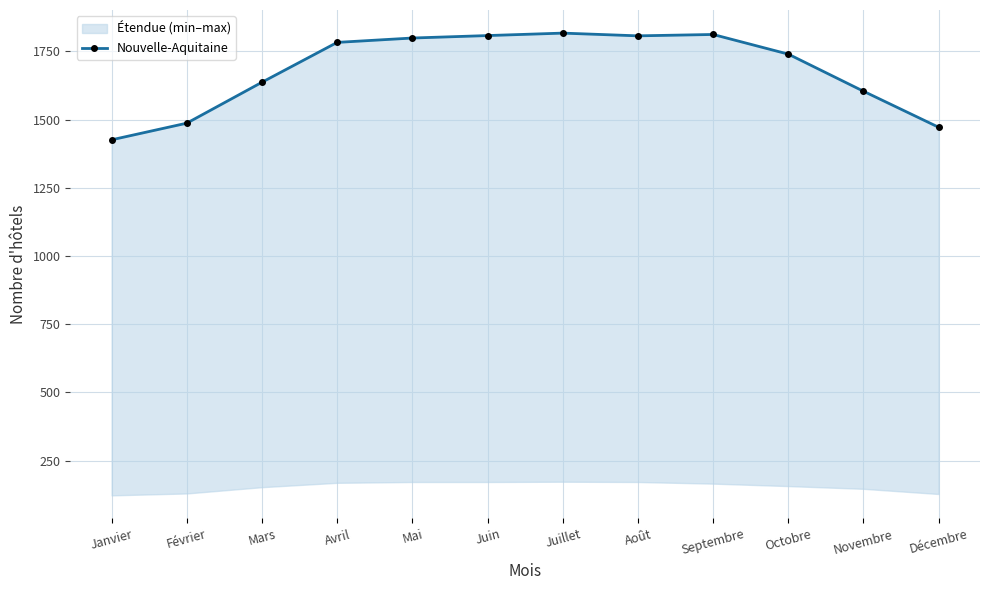

What is the label of the 1st point from the left?

Janvier